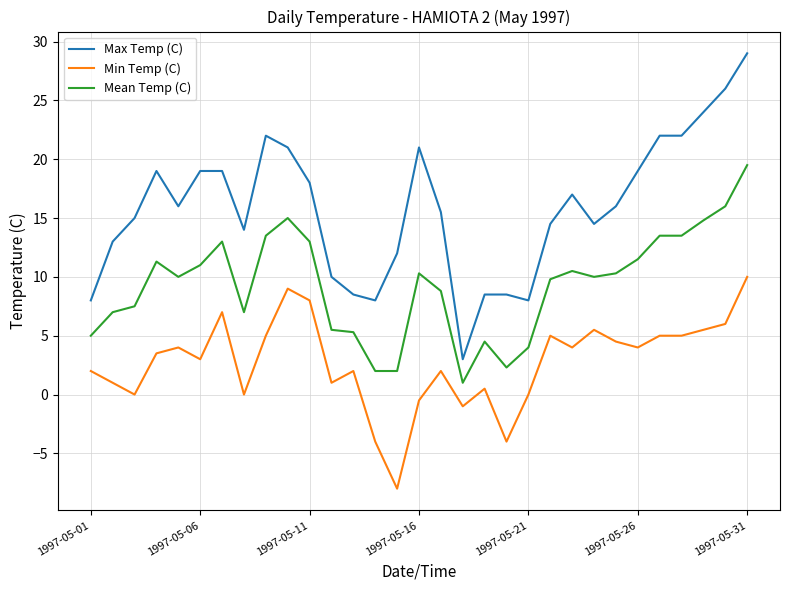

What is the highest value of the Max Temp (C) series?

29.0